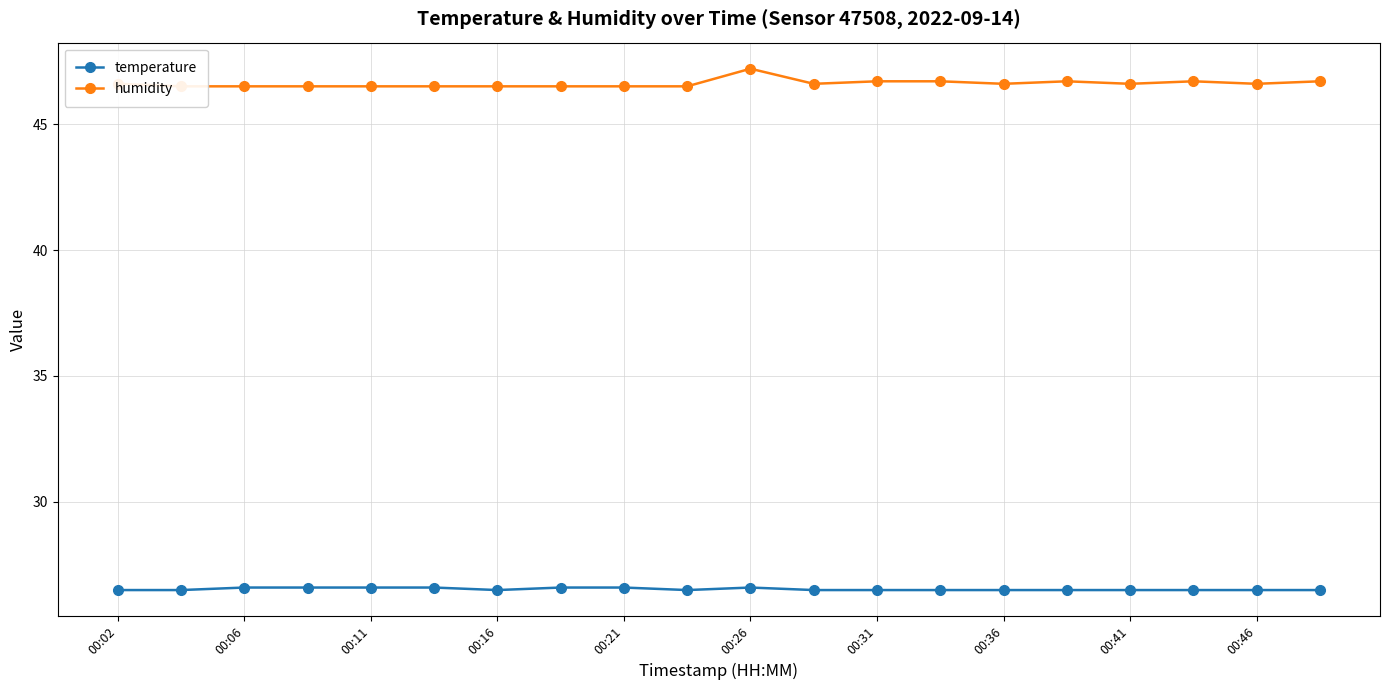

What is the value of the humidity point at the 7th from the left?

46.5